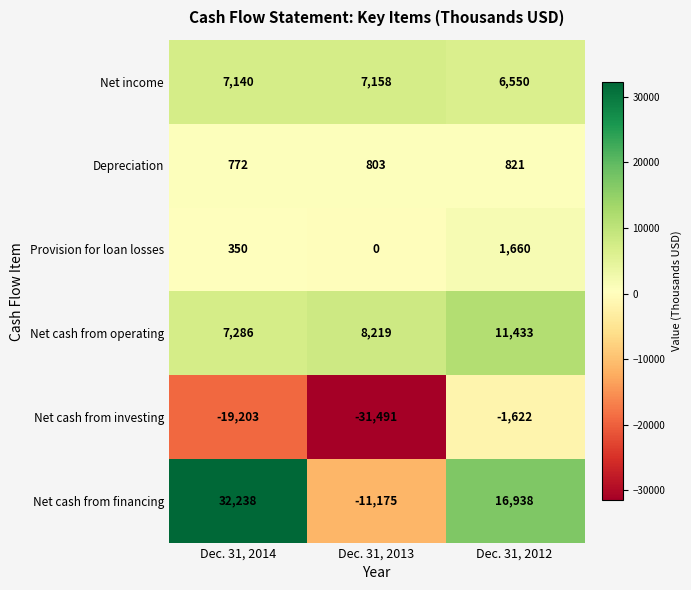

The Depreciation series shows 1370 at Dec. 31, 2014. True or false?

False